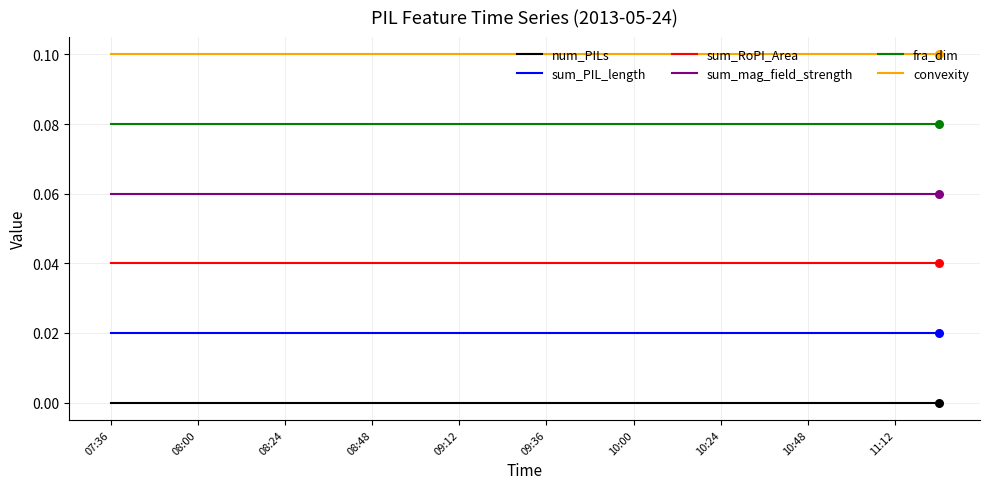

Which series has the largest total across all categories?

convexity